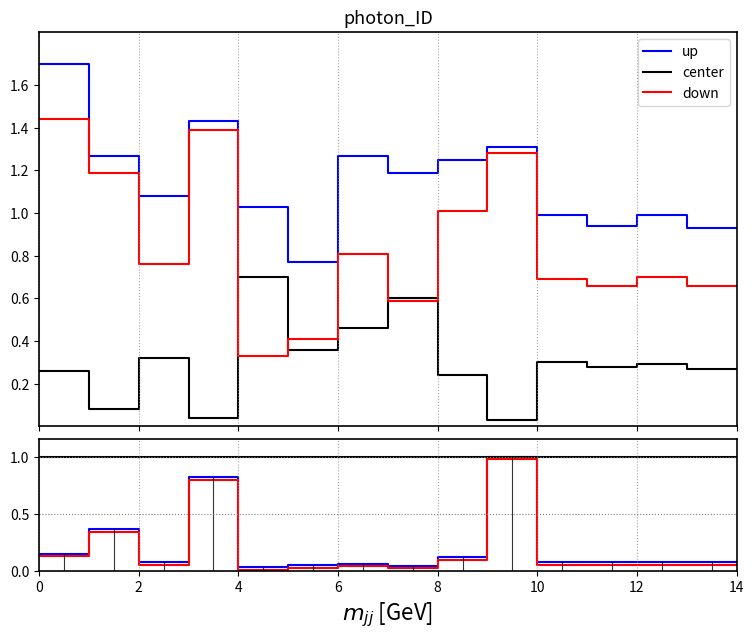

Reading left to right, extract all data points from this chart.

up: 0.1	0.1	0.4	0.4	0.1	0.1	0.8	0.8	0.0	0.0	0.0	0.0	0.1	0.1	0.0	0.0	0.1	0.1	1.0	1.0	0.1	0.1	0.1	0.1	0.1	0.1	0.1	0.1
center: 1.0	1.0	1.0	1.0	1.0	1.0	1.0	1.0	1.0	1.0	1.0	1.0	1.0	1.0	1.0	1.0	1.0	1.0	1.0	1.0	1.0	1.0	1.0	1.0	1.0	1.0	1.0	1.0
down: 0.1	0.1	0.3	0.3	0.1	0.1	0.8	0.8	0.0	0.0	0.0	0.0	0.0	0.0	0.0	0.0	0.1	0.1	1.0	1.0	0.1	0.1	0.1	0.1	0.1	0.1	0.1	0.1